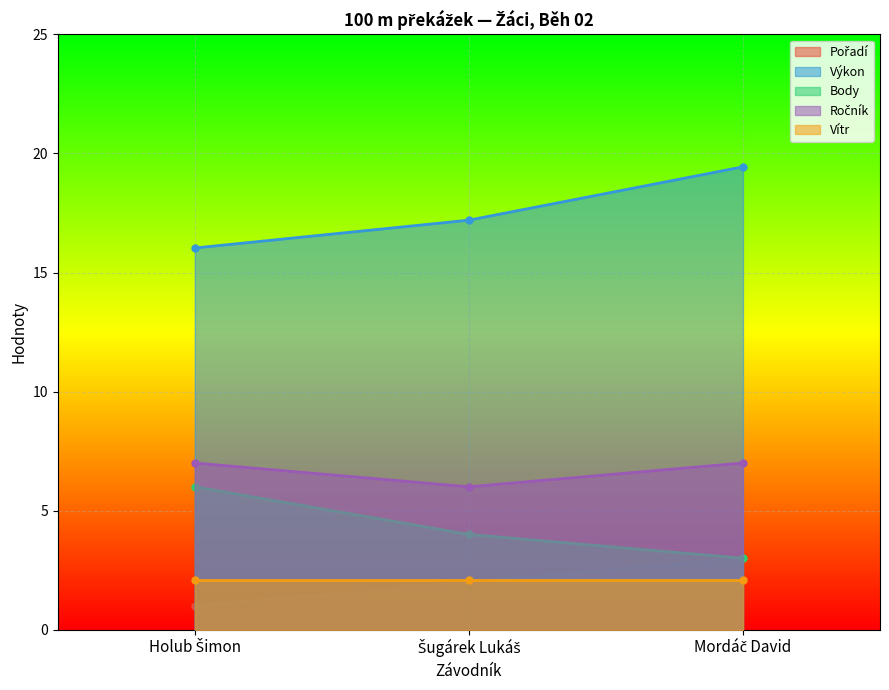

What is the value of the Body point at the 3rd from the left?

3.0